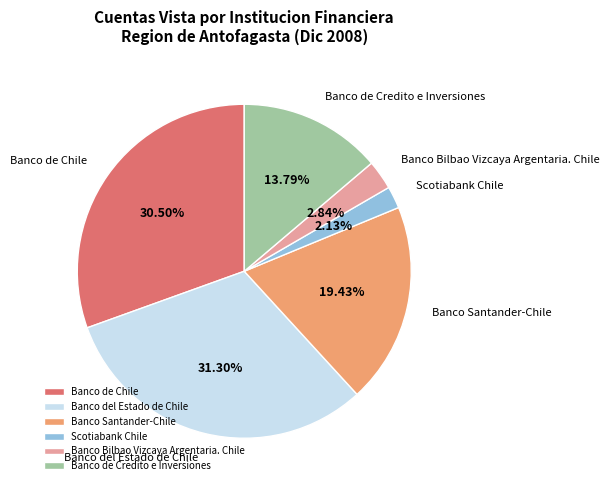

To the nearest percent, what is the combined percentage of Scotiabank Chile and Banco Bilbao Vizcaya Argentaria. Chile?

5%